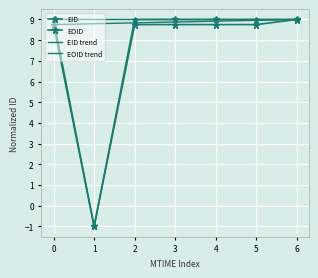

What is the maximum value shown in the chart?

9.0